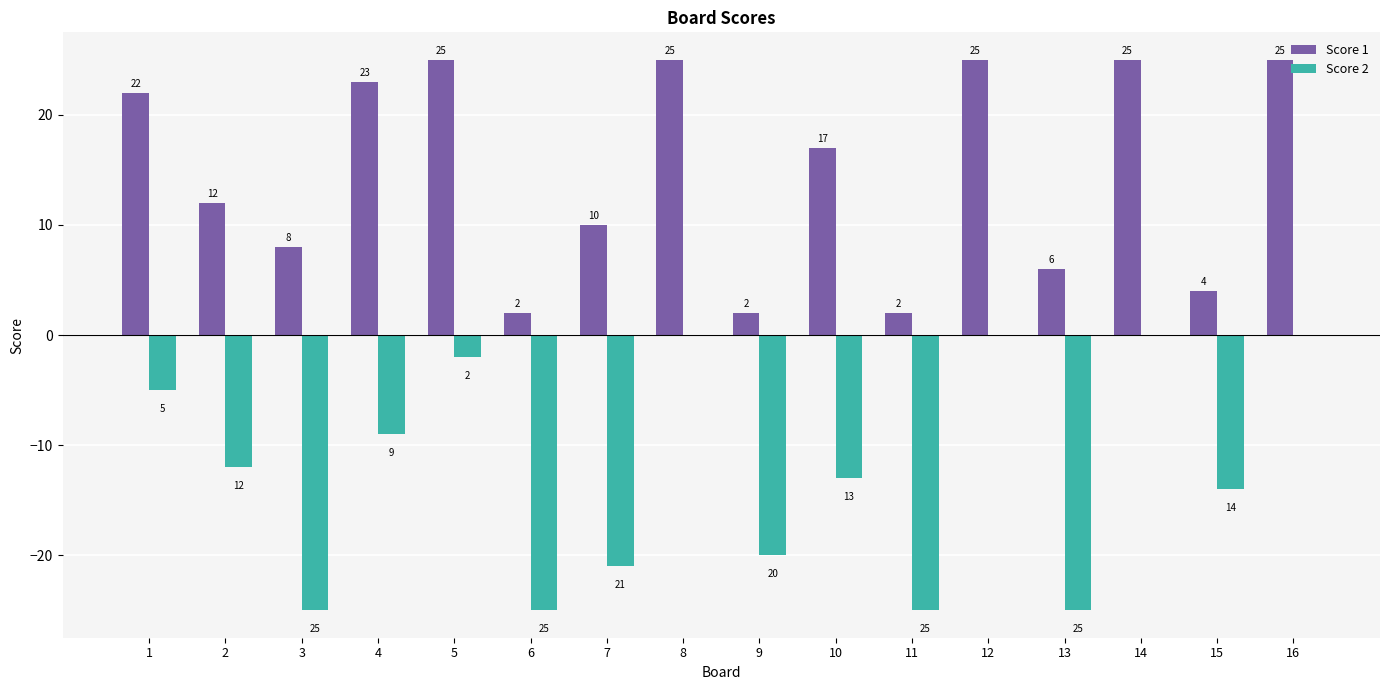

What is the maximum value shown in the chart?

25